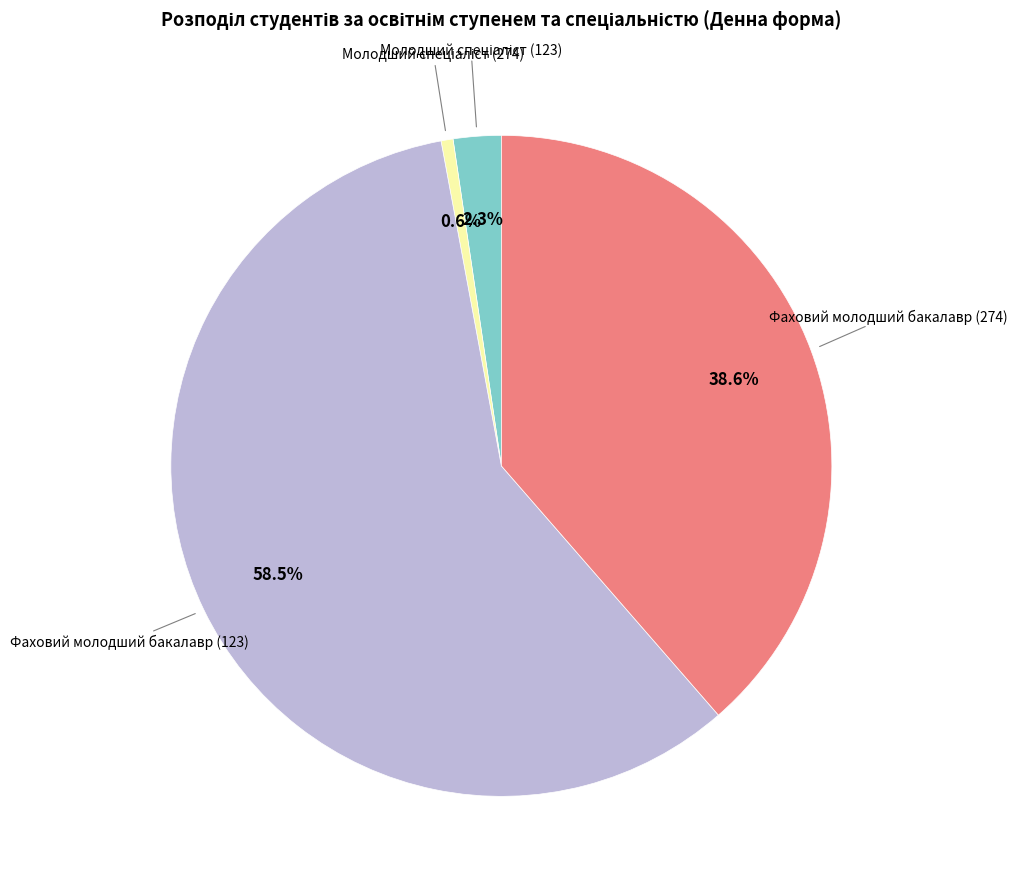

How many segments does this pie chart have?

4